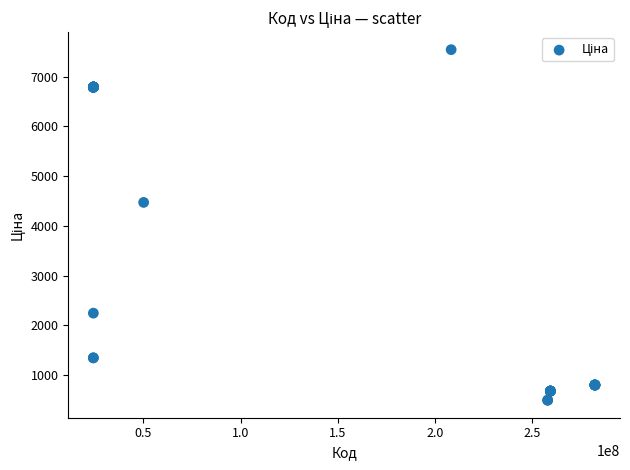

What Y value in the scatter plot is closest to 4018?

4470.6